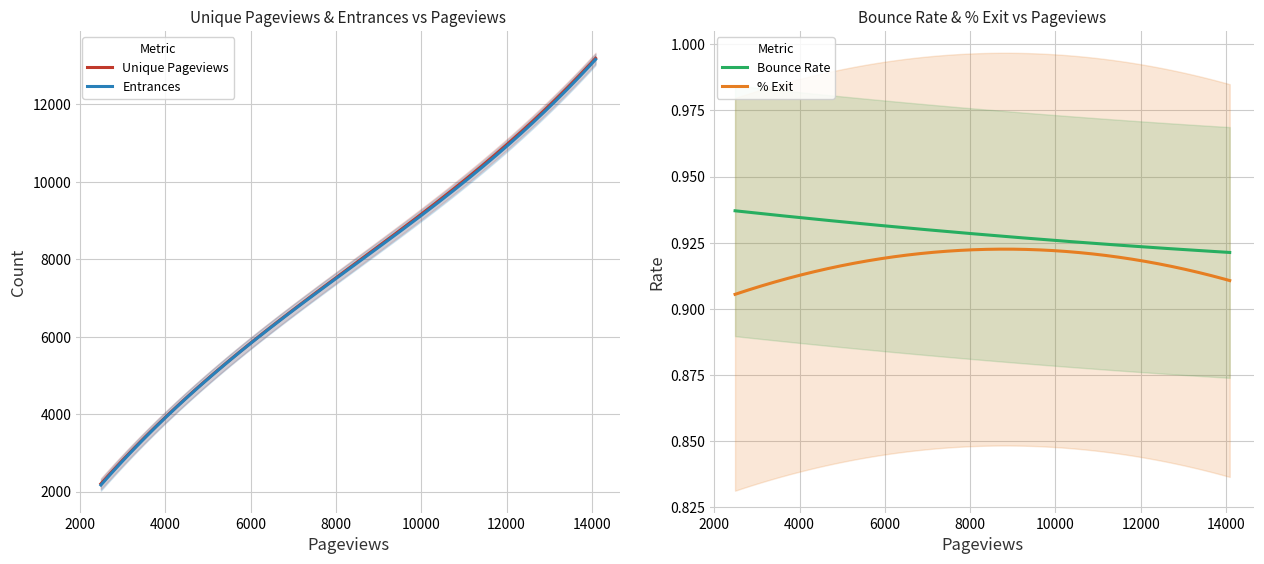

What is the maximum value for Unique Pageviews?

13185.8